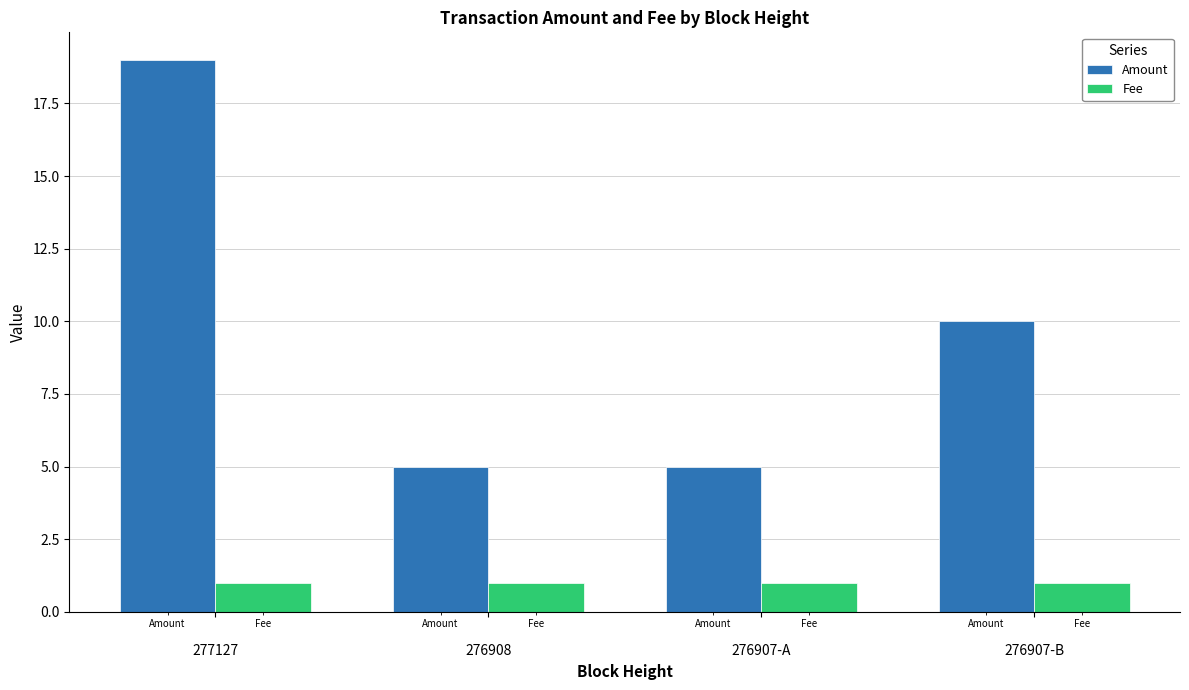

Is it true that Fee equals 1 at 276907-B?

True